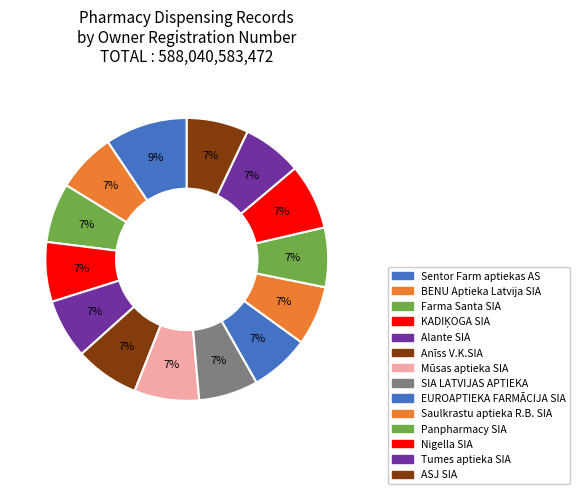

To the nearest percent, what is the combined percentage of Mūsas aptieka SIA and BENU Aptieka Latvija SIA?

14%